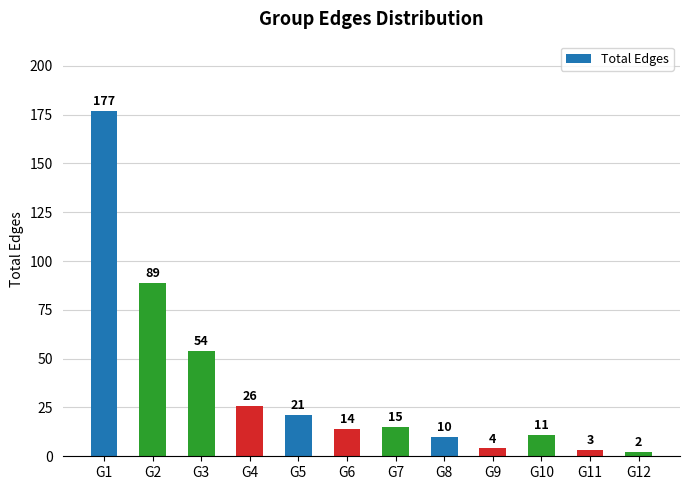

Reading left to right, what are all the values shown in this chart?

G1=177	G2=89	G3=54	G4=26	G5=21	G6=14	G7=15	G8=10	G9=4	G10=11	G11=3	G12=2